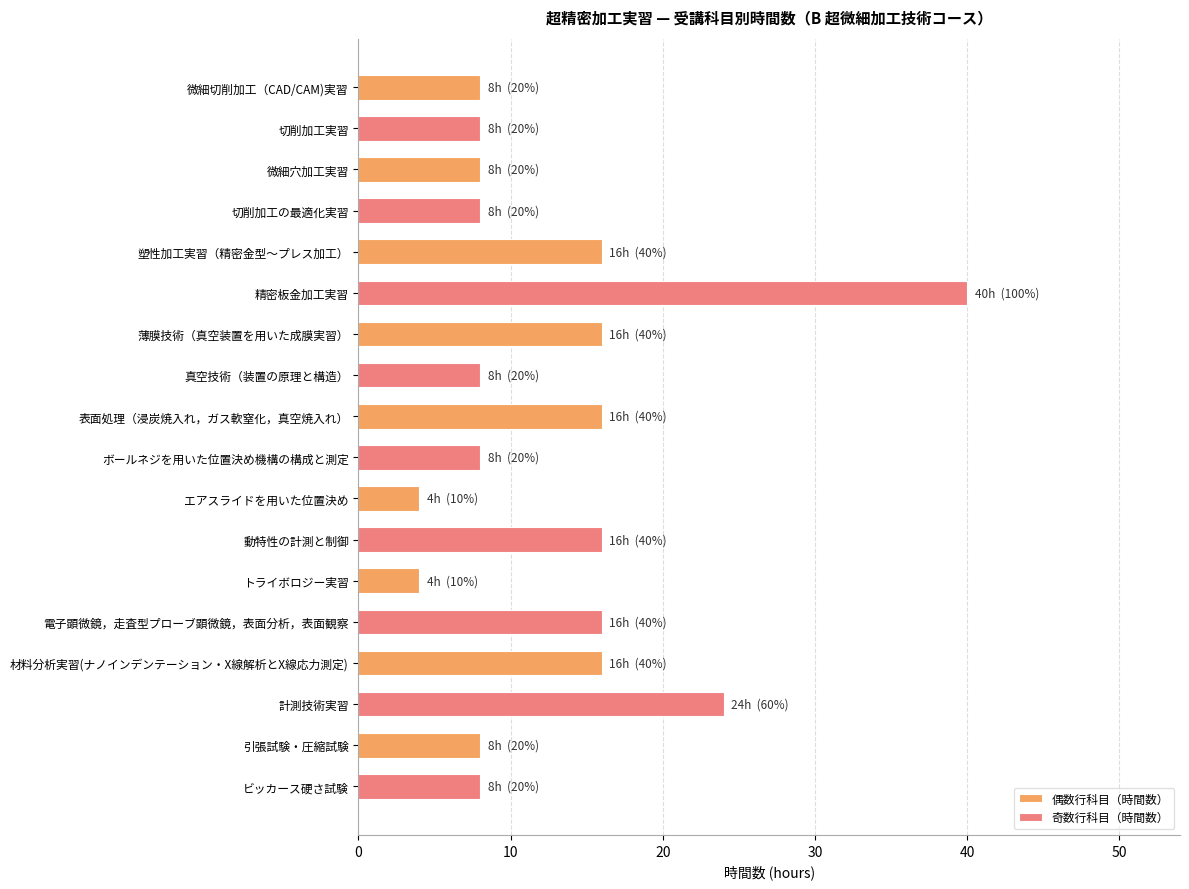

At which category does the chart reach its peak across all series?

塑性加工実習（精密金型～プレス加工）